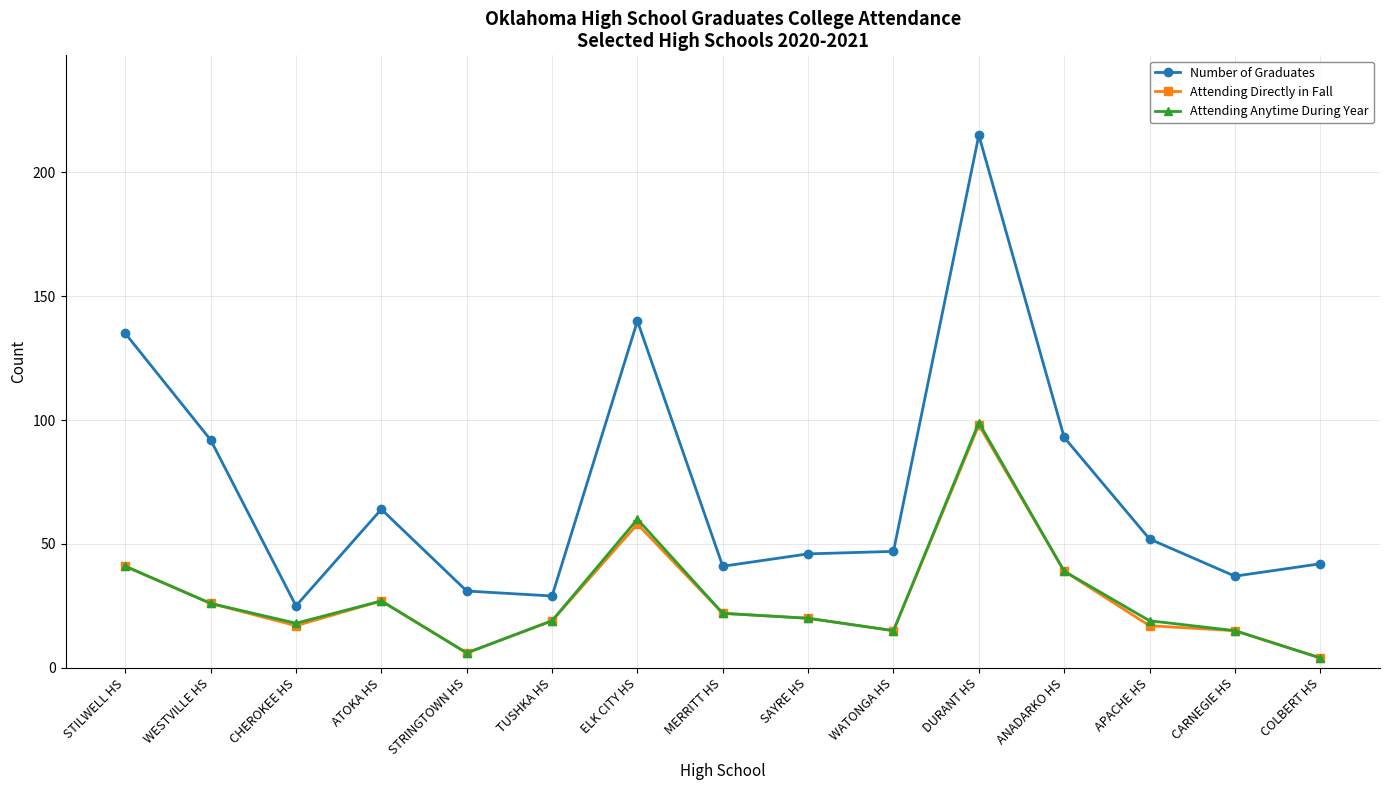

Is it true that Attending Anytime During Year equals 19 at TUSHKA HS?

True